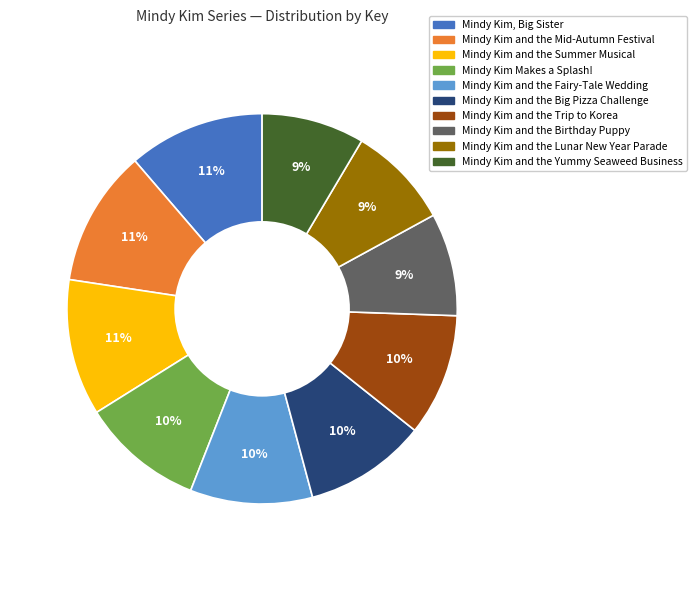

Is the sum of Mindy Kim Makes a Splash! and Mindy Kim and the Birthday Puppy greater than half?

No